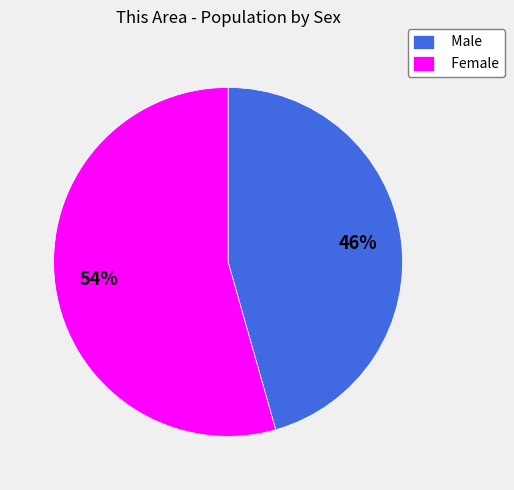

Rank the categories by value from lowest to highest.

Male, Female